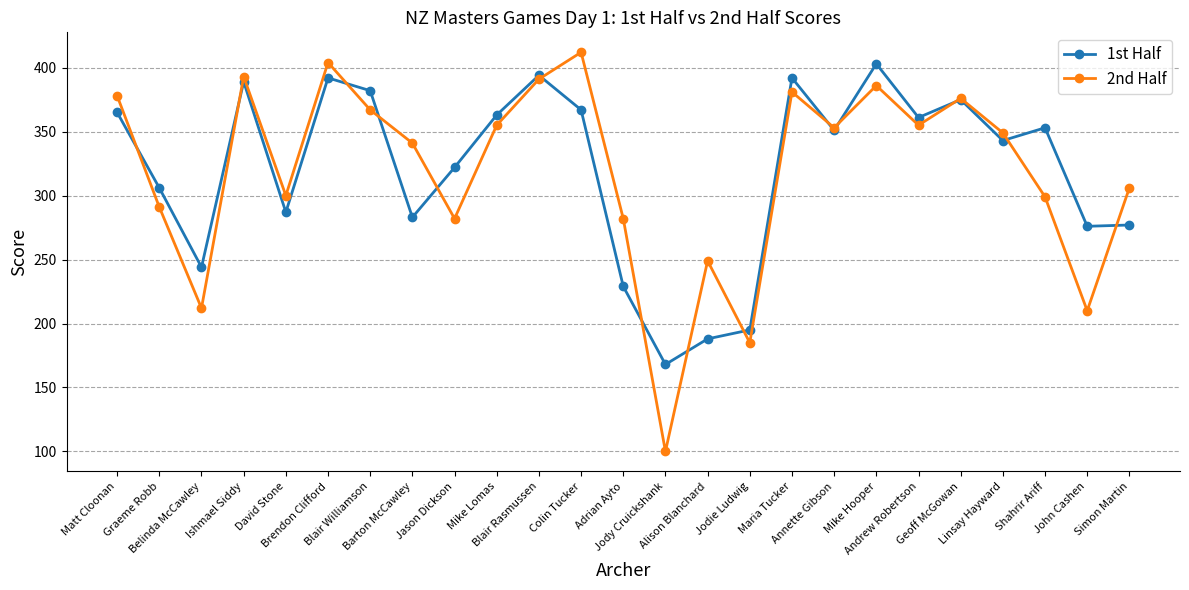

At how many categories does at least one series exceed 298?

19